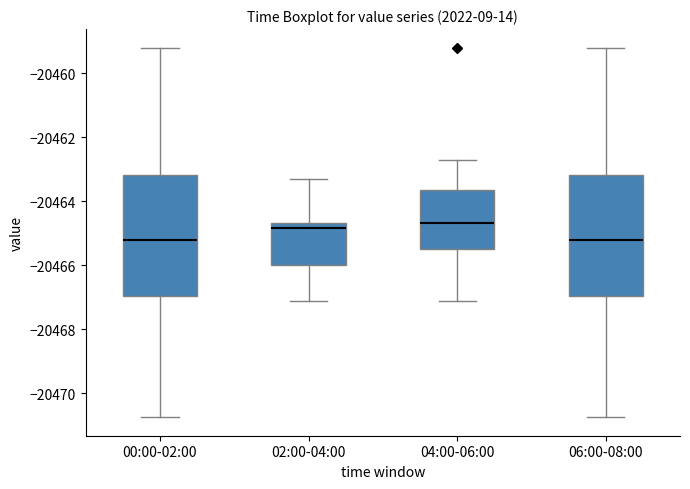

Reading left to right, read every box against the y-axis: the position of its median line, the range the box covers, and the ends of its whiskers. The values are not printed on the chart, so give them approximately, as read against the axis.

00:00-02:00: median -20465.2, box -20467.0 to -20463.2, whiskers -20470.8 to -20459.2
02:00-04:00: median -20464.8, box -20466.0 to -20464.6, whiskers -20467.2 to -20463.4
04:00-06:00: median -20464.6, box -20465.4 to -20463.6, whiskers -20467.2 to -20462.8
06:00-08:00: median -20465.2, box -20467.0 to -20463.2, whiskers -20470.8 to -20459.2